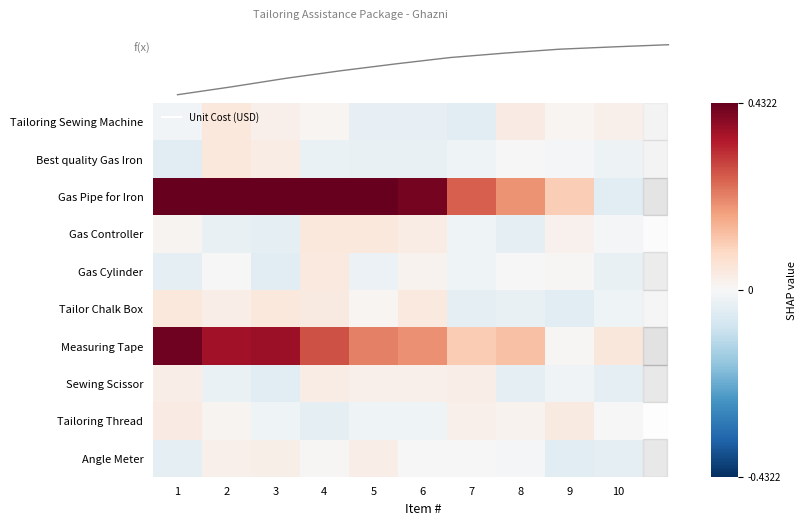

List the labels in order of row_8 value, smallest first.

4, 5, 6, 3, 10, 2, 8, 7, 1, 9